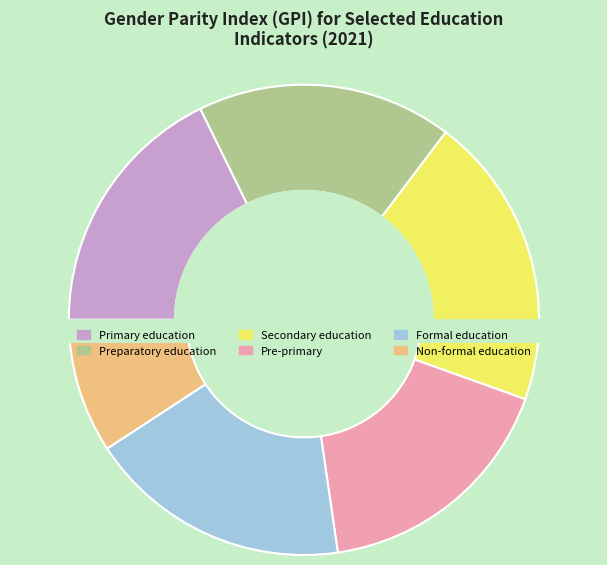

How many segments does this pie chart have?

6